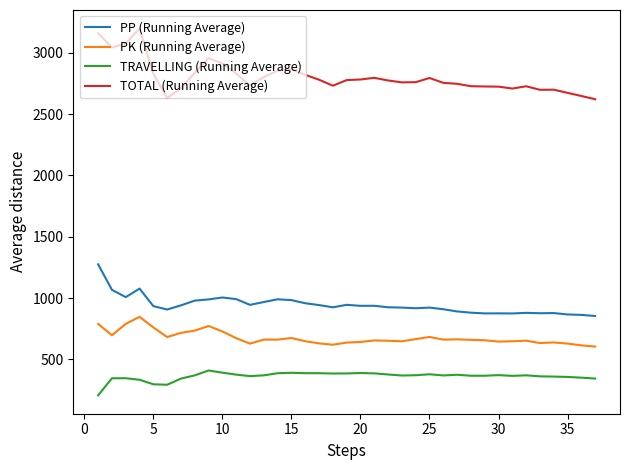

What is the maximum value for PK (Running Average)?

847.3